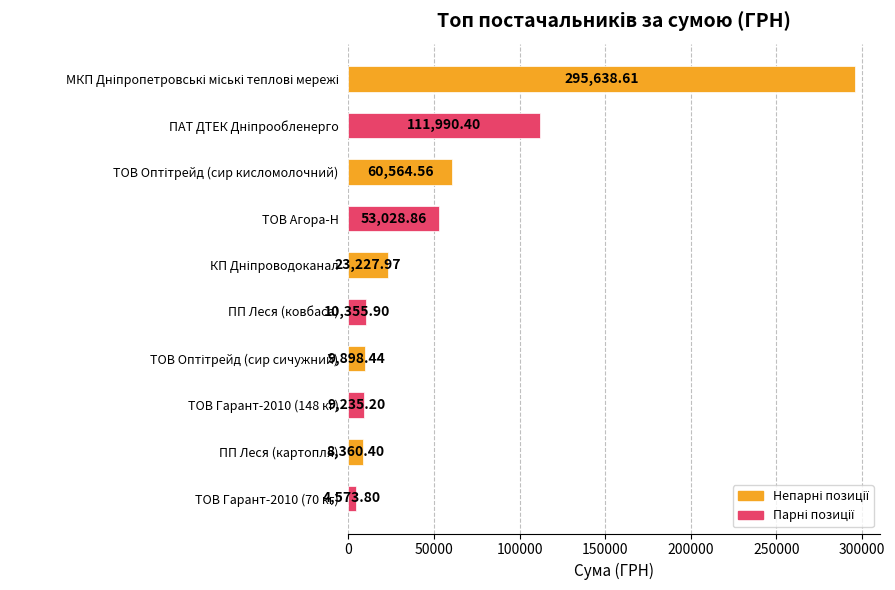

What is the minimum value shown in the chart?

4573.8